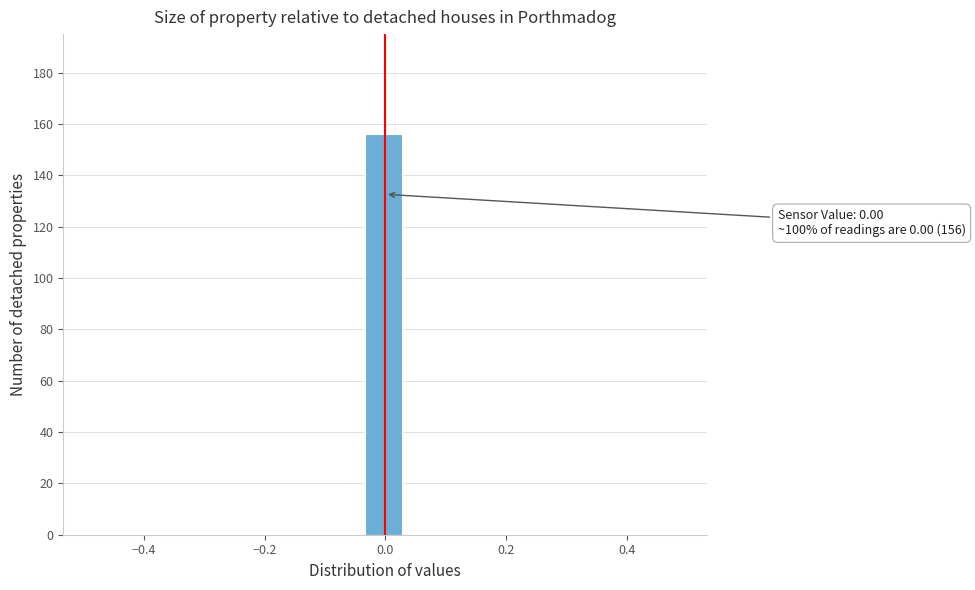

Read against the x-axis, roughly where is the centre of the tallest bar?

0.00